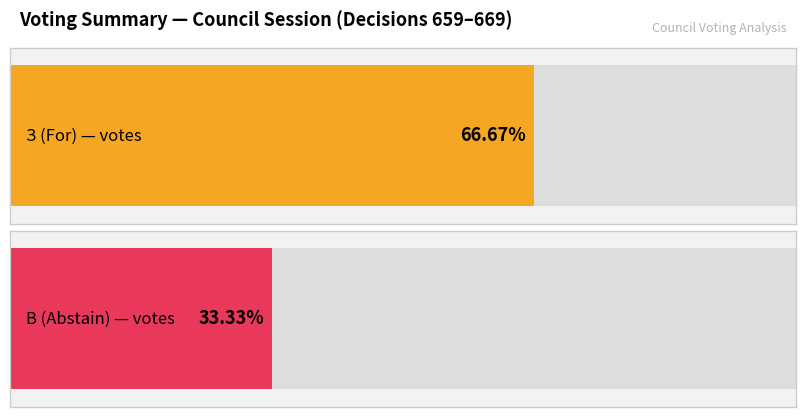

The value of З (For) at 661 is 5. True or false?

False